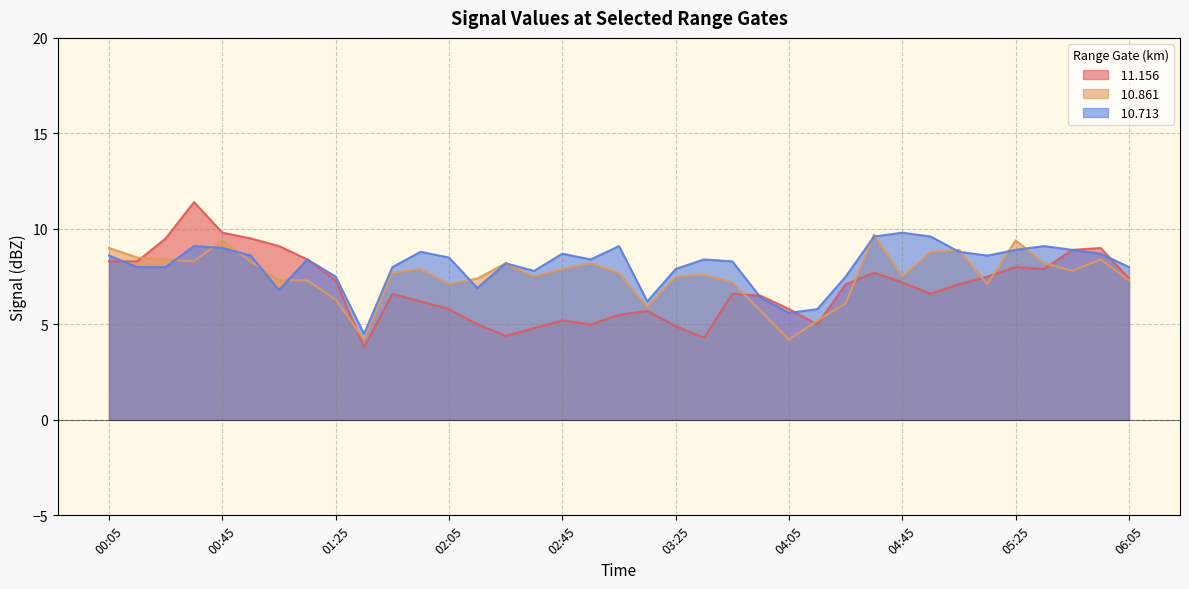

What is the difference between the  11.156 values at 04:15 and 03:15?

0.7